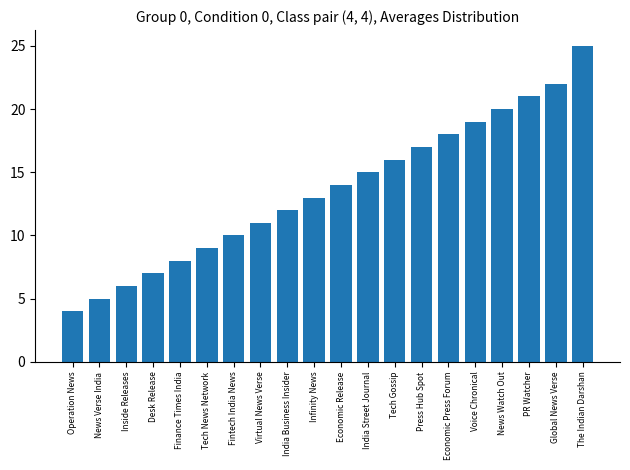

Are the bars grouped side by side (vs. stacked)?

No